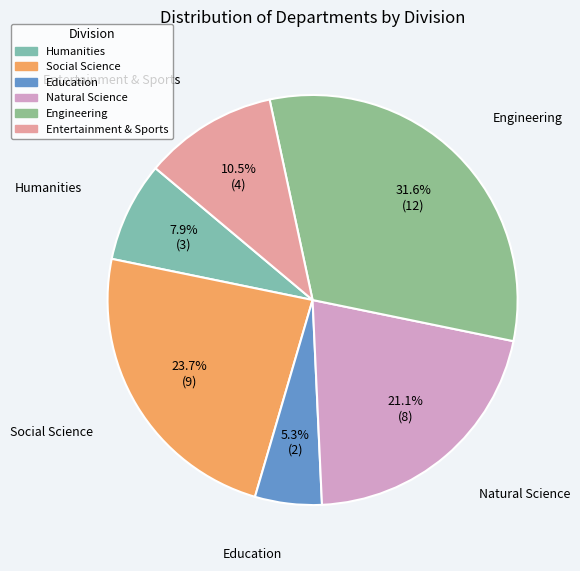

Which category has the biggest portion of the pie?

Engineering